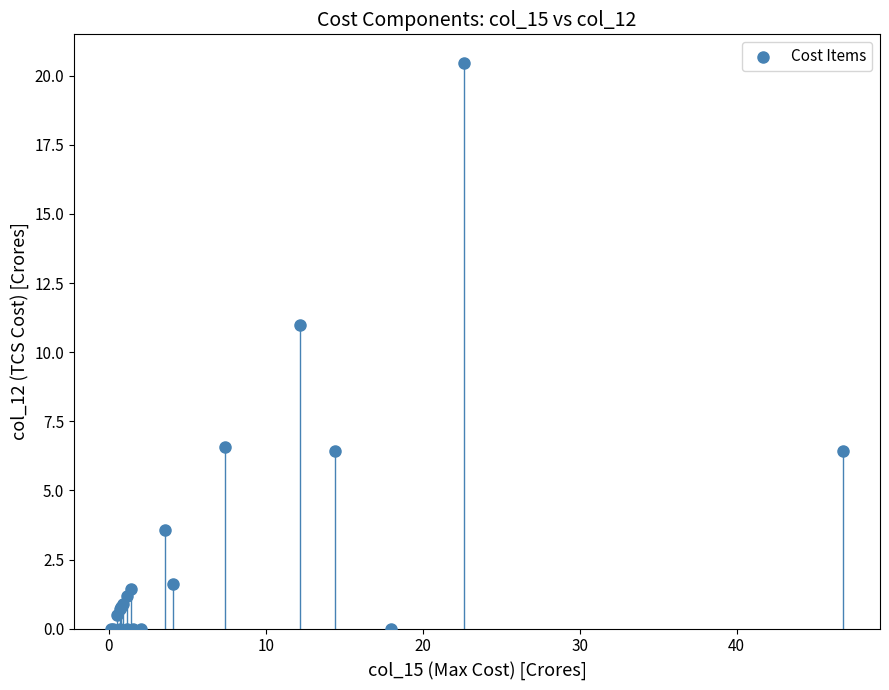

What Y value in the scatter plot is closest to 10?

11.0